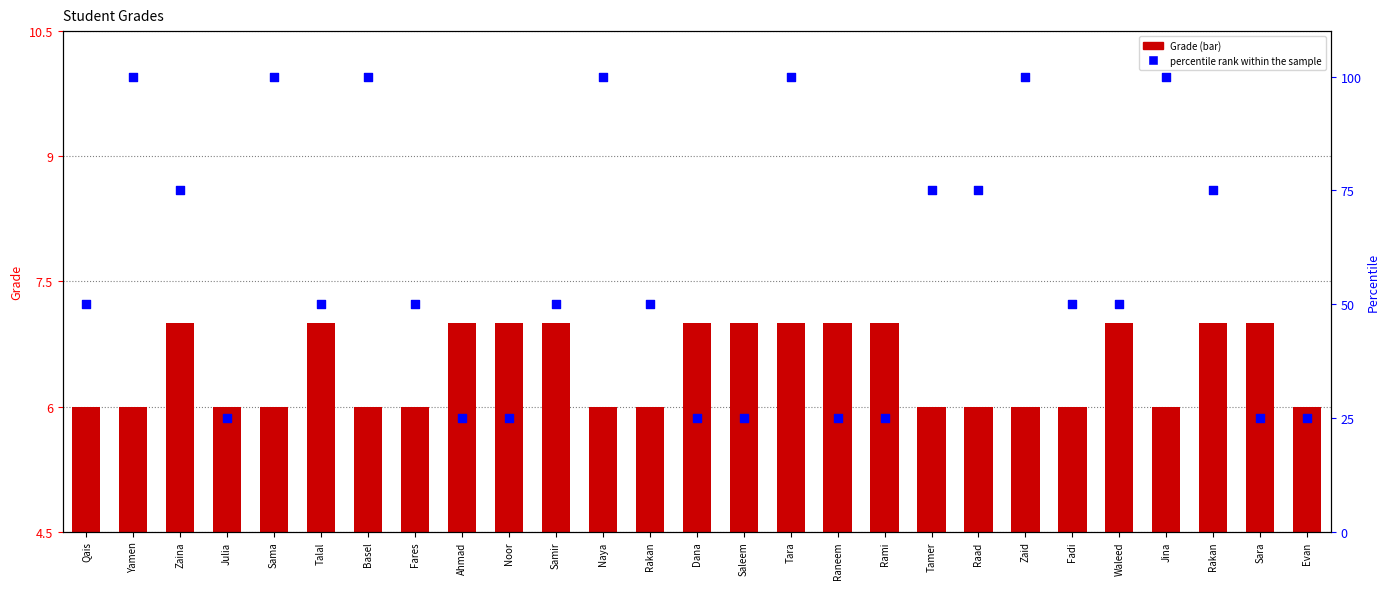

What are all the series names shown in the legend?

Grade, percentile rank within the sample